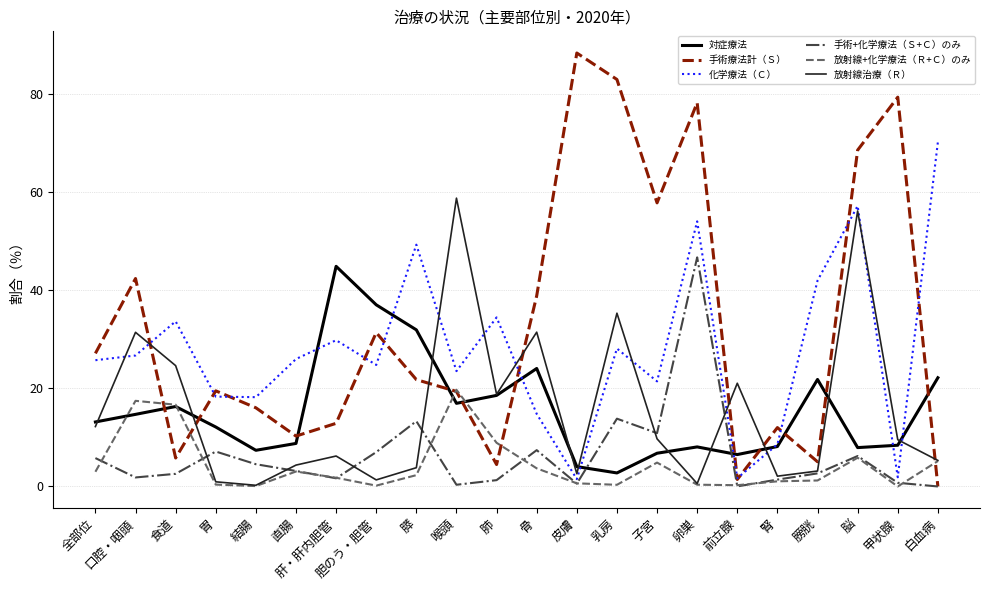

Where do 手術療法計（Ｓ） and 対症療法 first cross each other?

口腔・咽頭 and 食道